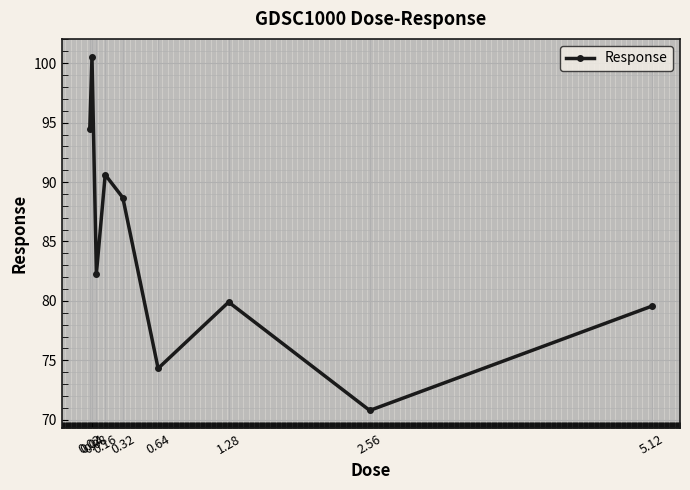

What is the change in value from 0.02 to 5.12?

-14.9